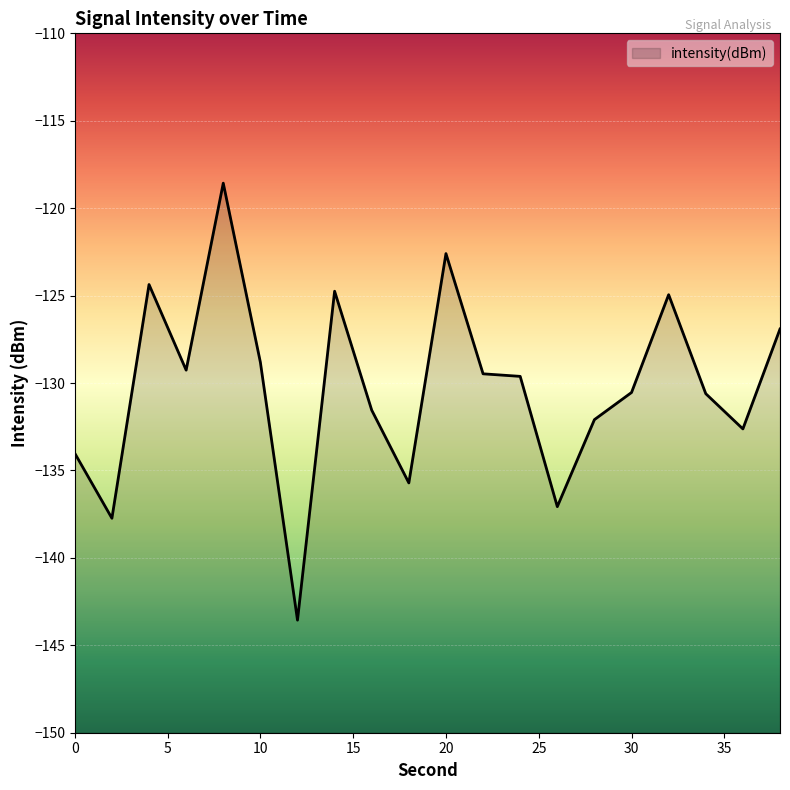

Rank the categories by value from lowest to highest.

12, 2, 26, 18, 0, 36, 28, 16, 34, 30, 24, 22, 6, 10, 38, 32, 14, 4, 20, 8